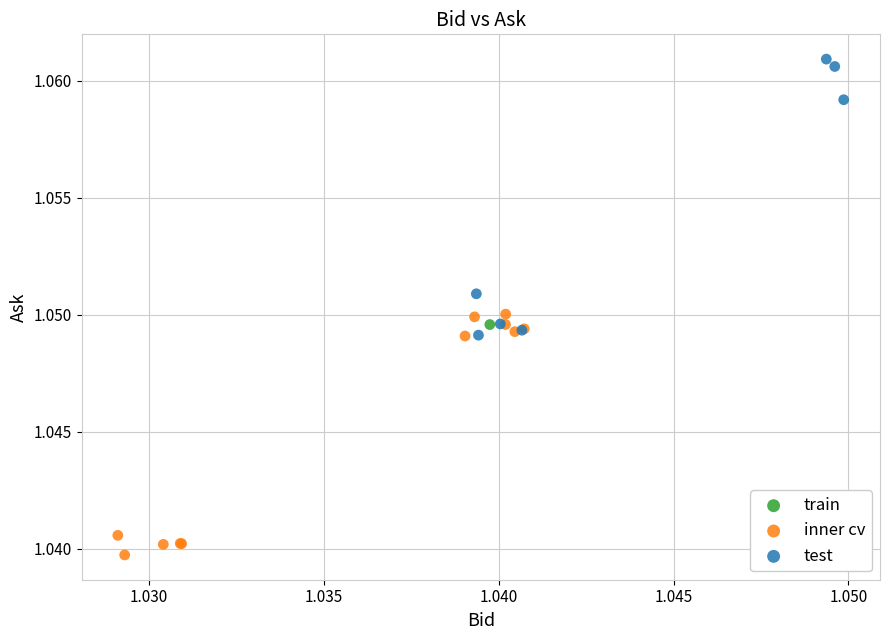

What are all the series names shown in the legend?

train, inner cv, test